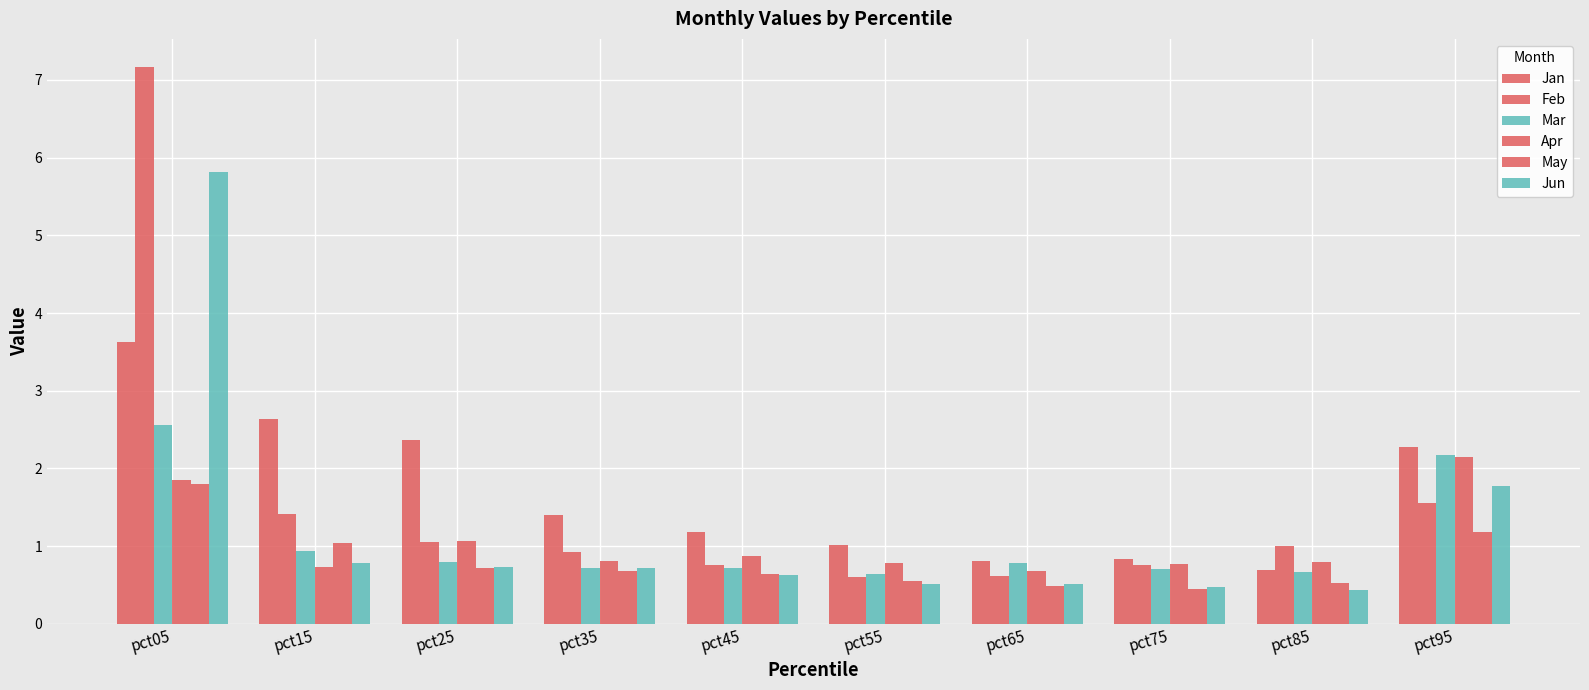

Reading right to left, extract all data points from this chart.

Jan: 2.3	0.7	0.8	0.8	1.0	1.2	1.4	2.4	2.6	3.6
Feb: 1.6	1.0	0.8	0.6	0.6	0.8	0.9	1.0	1.4	7.2
Mar: 2.2	0.7	0.7	0.8	0.6	0.7	0.7	0.8	0.9	2.6
Apr: 2.1	0.8	0.8	0.7	0.8	0.9	0.8	1.1	0.7	1.8
May: 1.2	0.5	0.4	0.5	0.6	0.6	0.7	0.7	1.0	1.8
Jun: 1.8	0.4	0.5	0.5	0.5	0.6	0.7	0.7	0.8	5.8